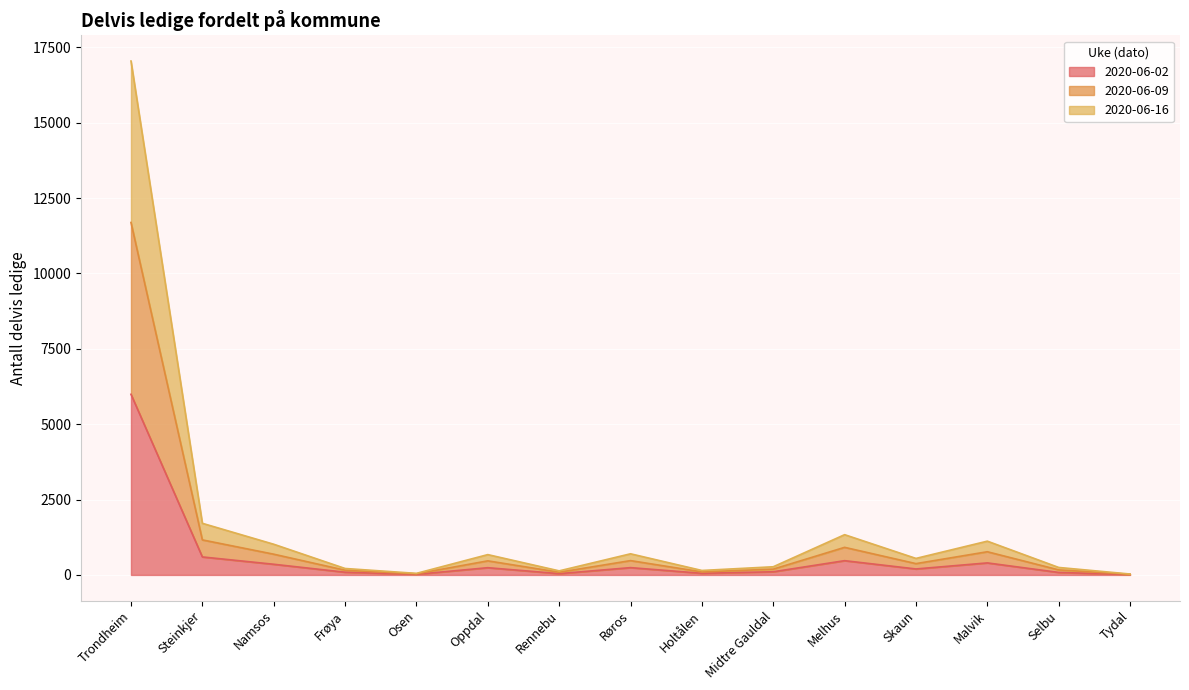

At which category is the sum across all series the highest?

Trondheim